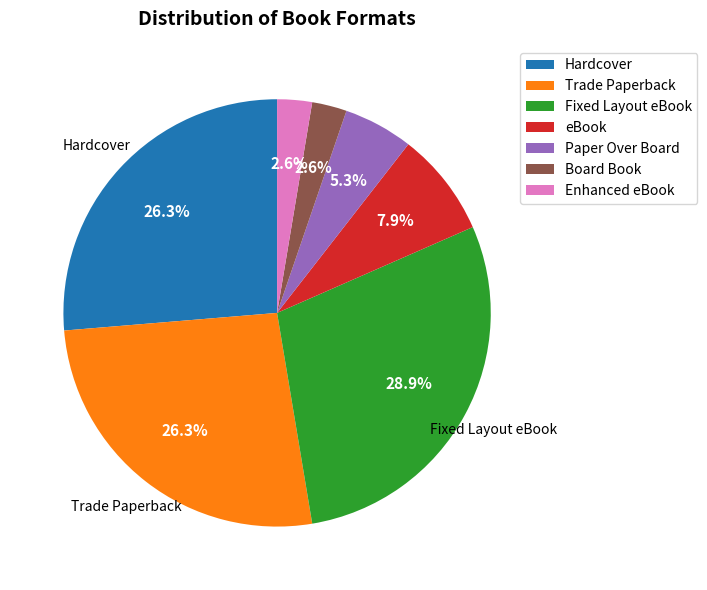

How many slices are in this pie chart?

7